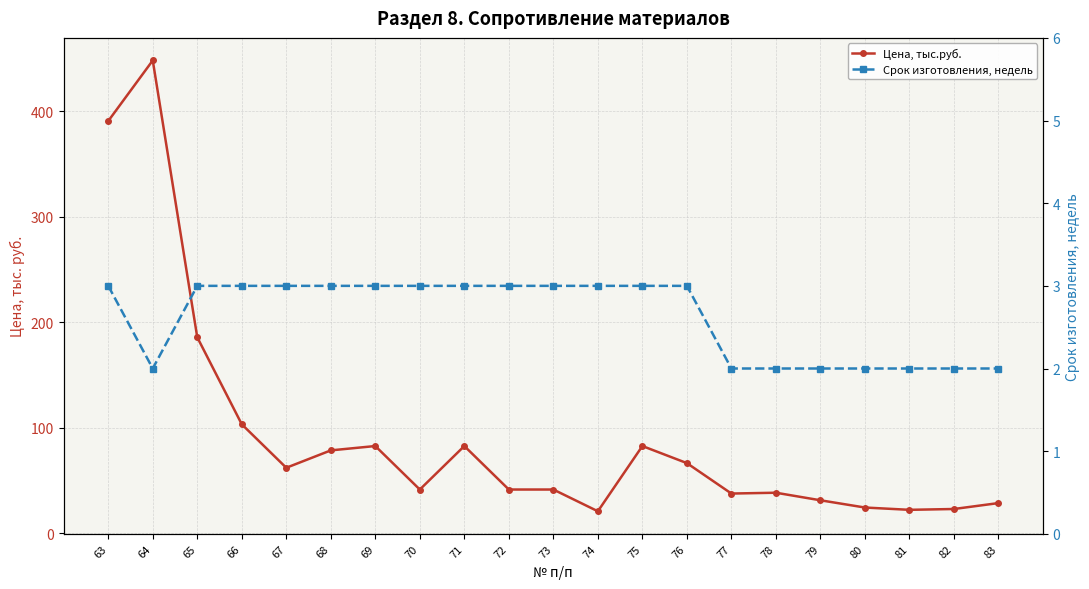

Rank the series by their average value, from highest to lowest.

Цена, тыс.руб., Срок изготовления, недель